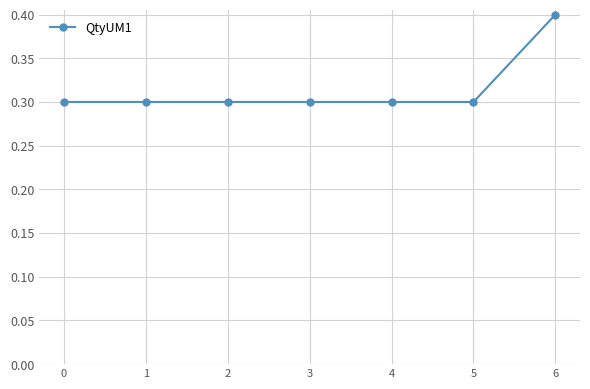

True or false: the data has more than 2 interior local peaks.

False